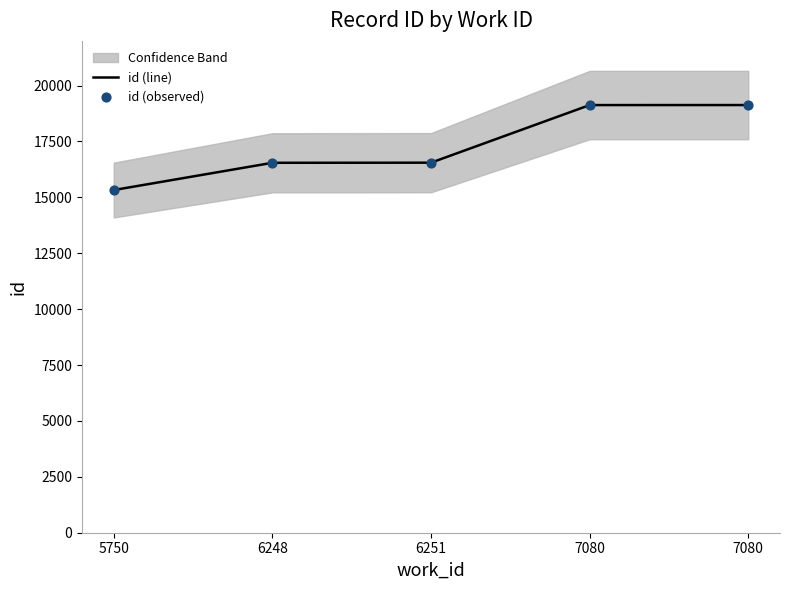

Is the value of id (line) at 5750 greater than the value of id (observed) at 5750?

No